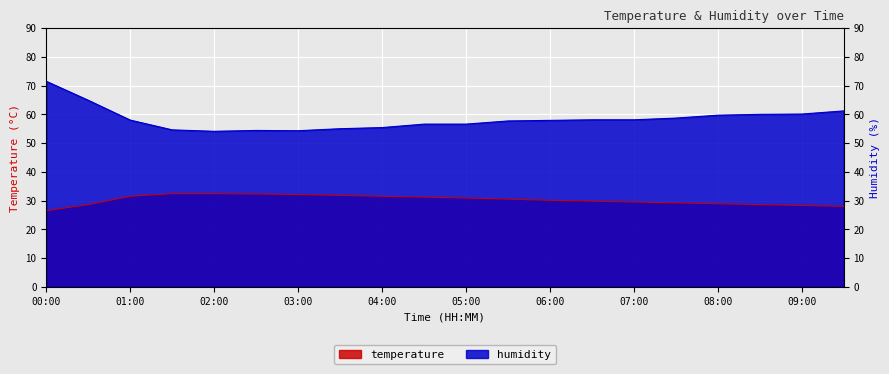

What is the total value across all series at 07:30?

87.9